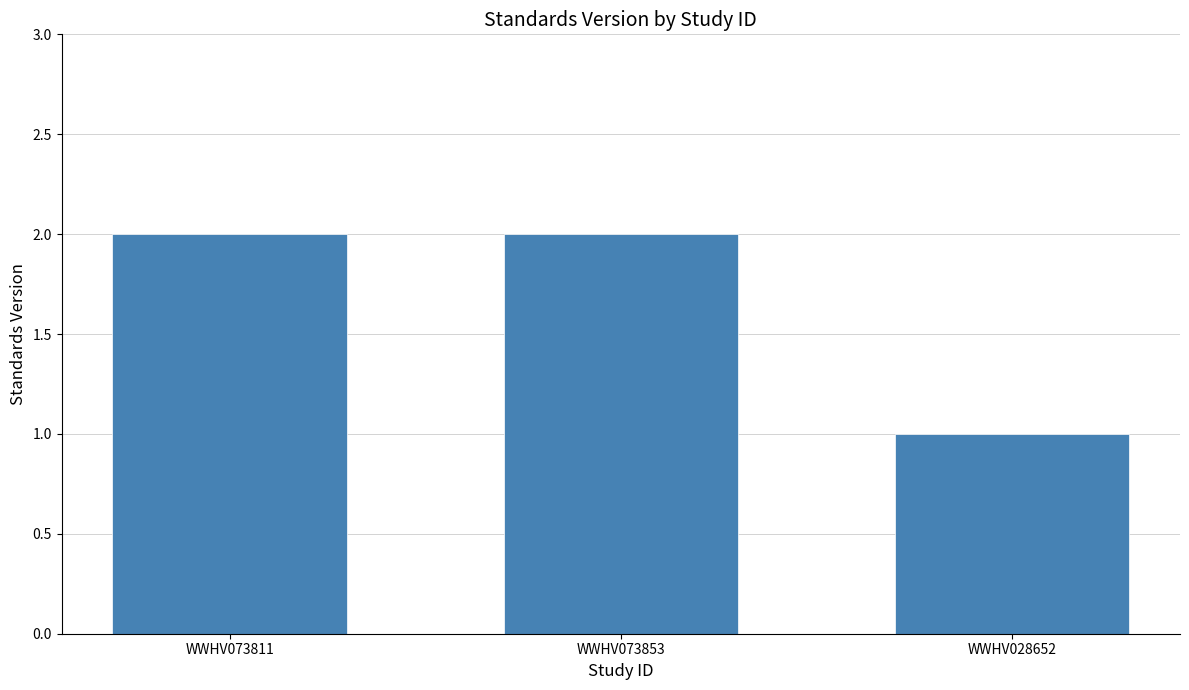

What is the maximum value shown in the chart?

2